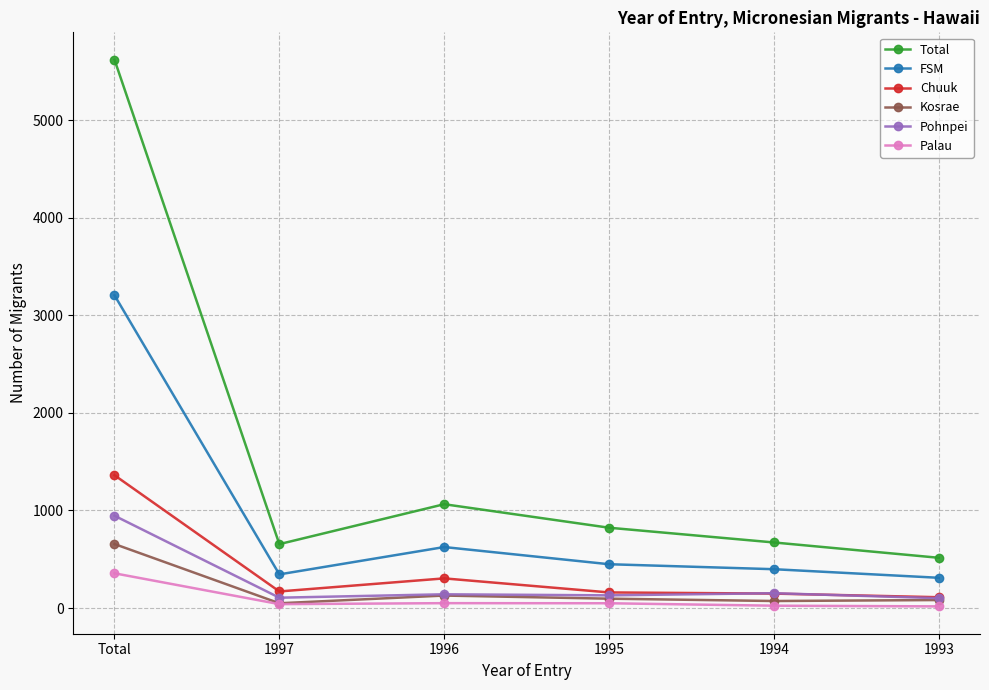

How many categories are shown in the chart?

6